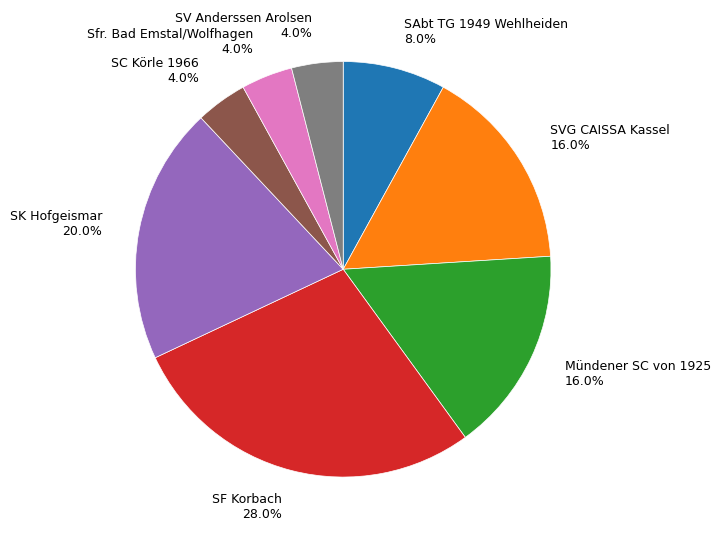

Is there a majority slice in this chart?

No